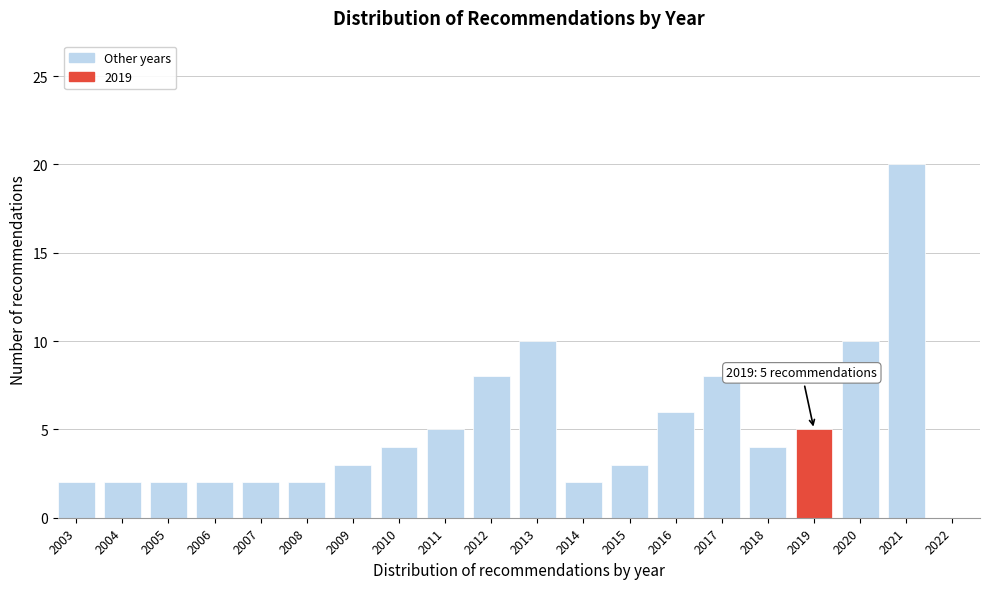

Reading right to left, list all the values displayed in this chart.

2022=0	2021=20	2020=10	2019=5	2018=4	2017=8	2016=6	2015=3	2014=2	2013=10	2012=8	2011=5	2010=4	2009=3	2008=2	2007=2	2006=2	2005=2	2004=2	2003=2